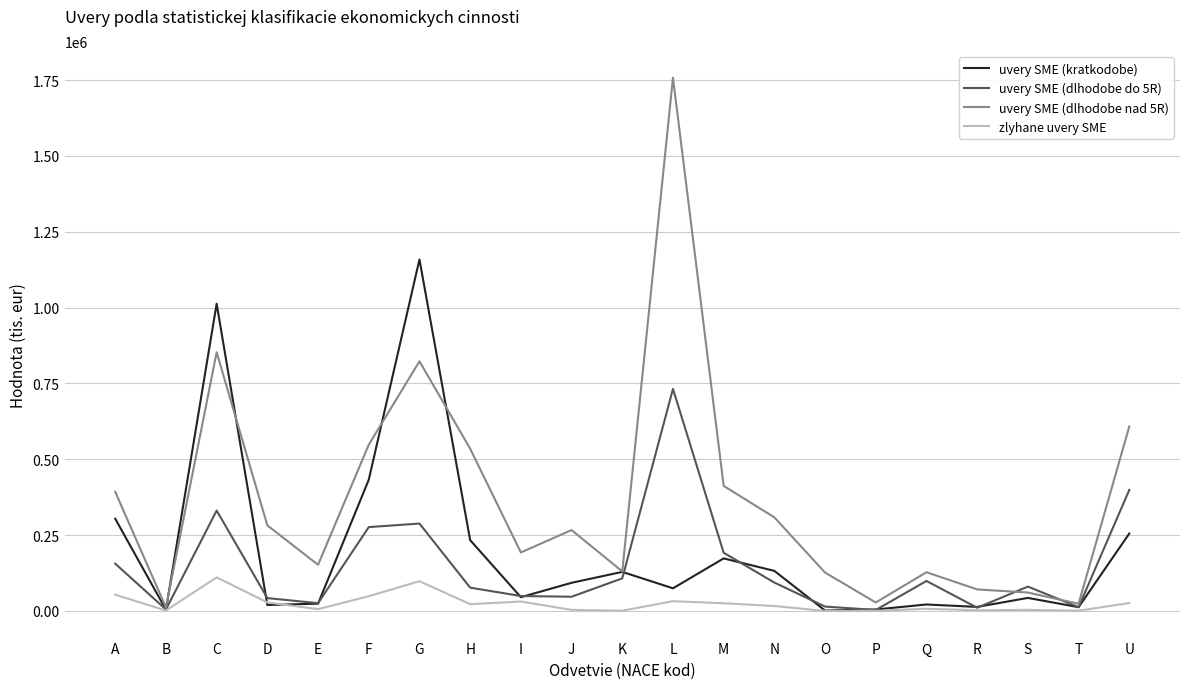

At which category is the sum across all series the highest?

L